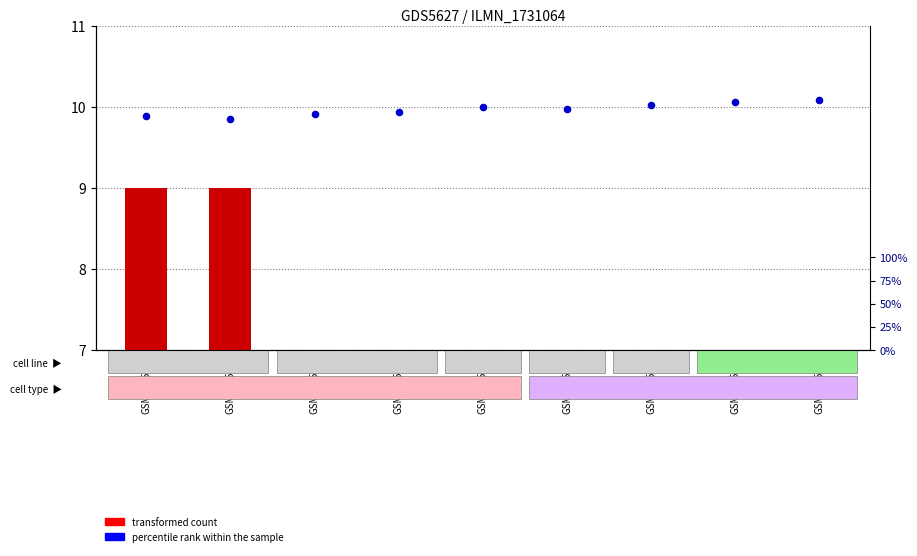

What are all the series names shown in the legend?

transformed count, percentile rank within the sample